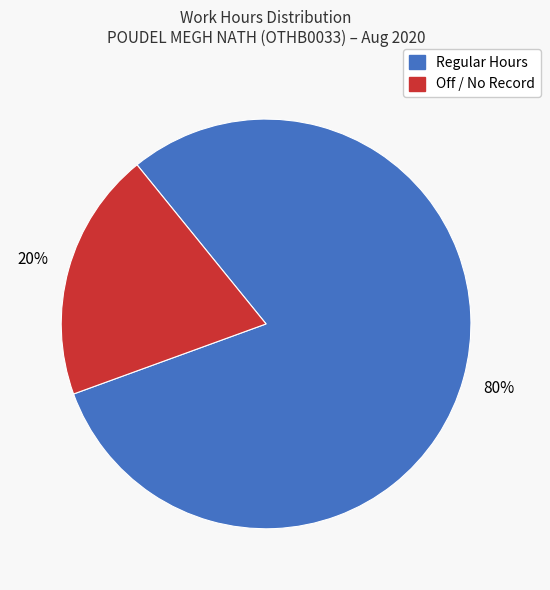

Is there any slice that represents more than half of the pie?

Yes